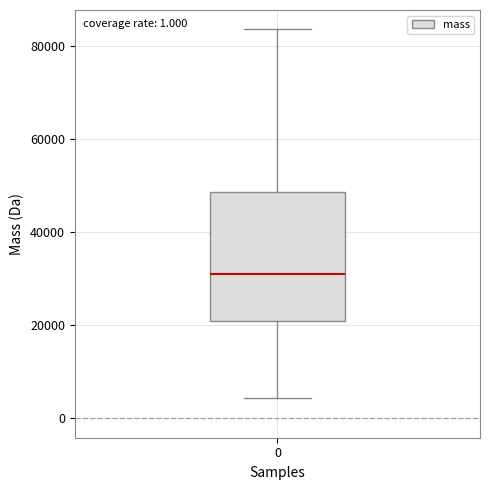

Transcribe this box plot: give where the median line is, the range the box spans, and where the two whiskers end, as read against the y-axis. The values are not printed on the chart, so give them approximately, as read against the axis.

median 32000, box 20000 to 48000, whiskers 4000 to 84000